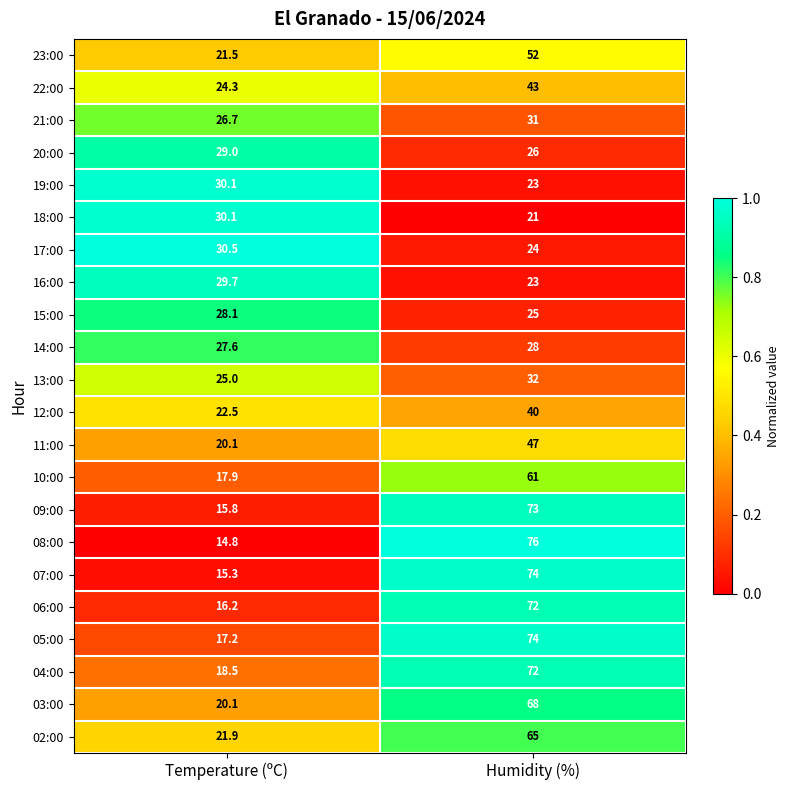

At which label does 12:00 reach its peak?

Humidity (%)